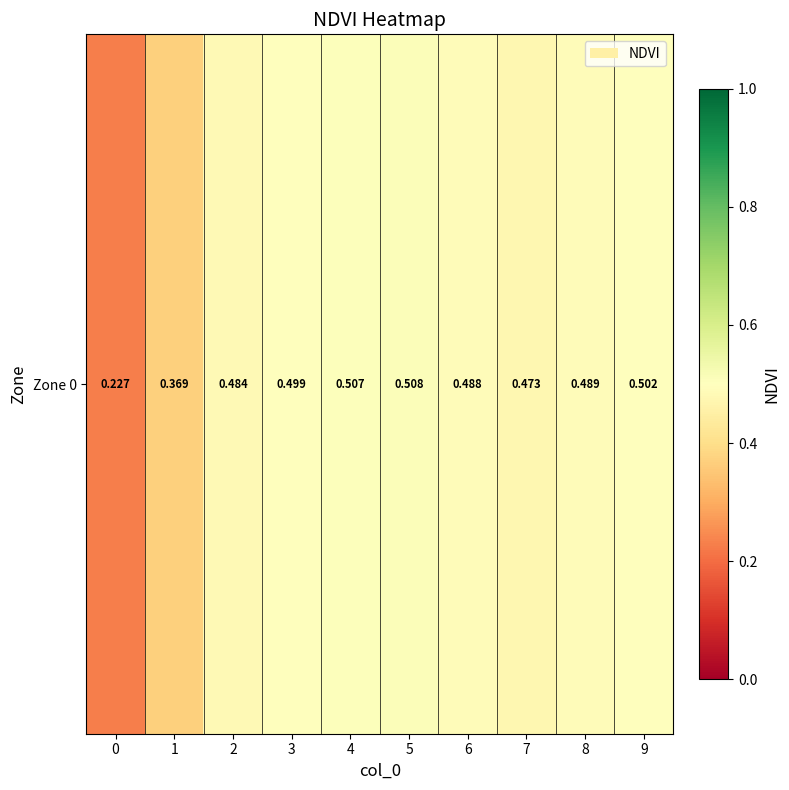

What is the maximum value shown in the chart?

0.5